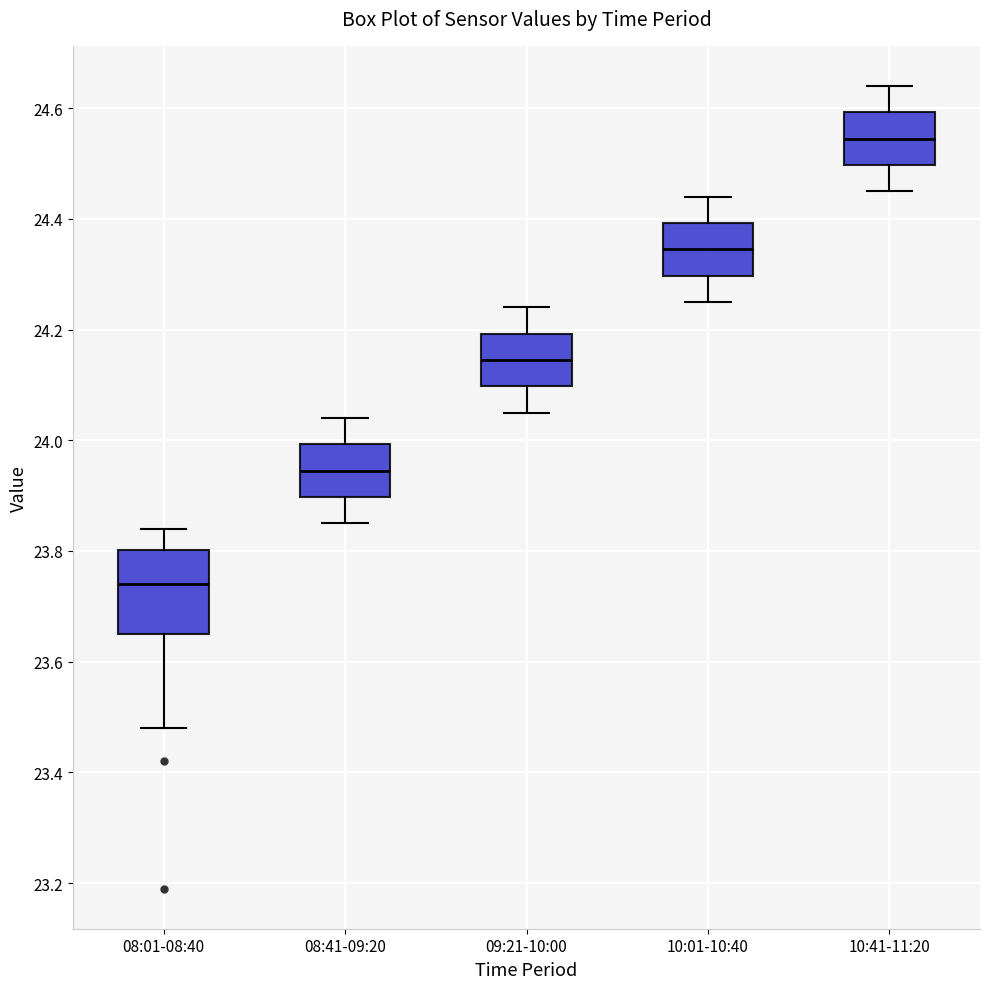

Where is the upper edge of the box for 08:41-09:20 on the y-axis? The values are not printed on the chart, so give them approximately, as read against the axis.

24.00